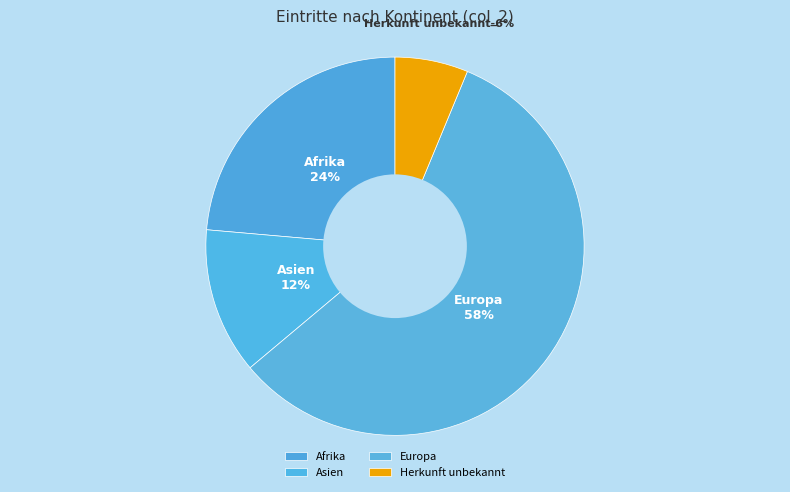

Between Europa and Amerika, which is larger?

Europa